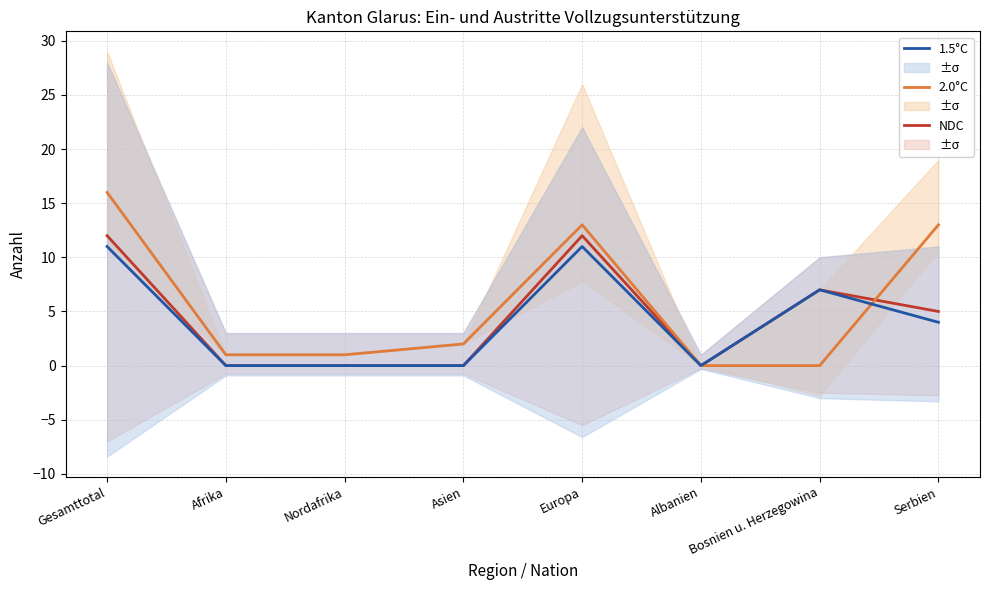

What is the sum of the NDC values at Gesamttotal and Asien?

12